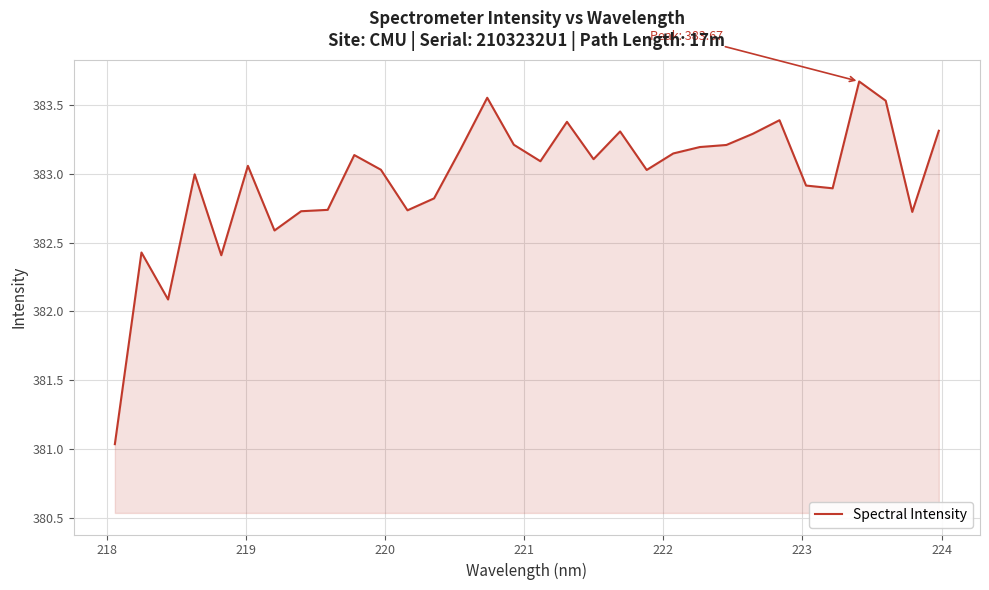

What is the greatest value displayed?

383.7